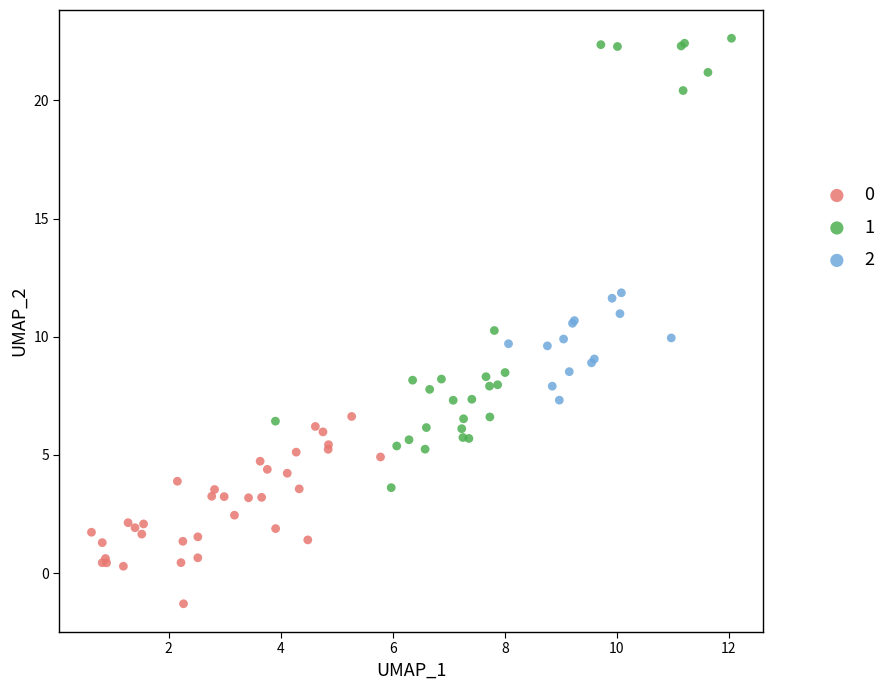

What are all the series names shown in the legend?

0, 1, 2